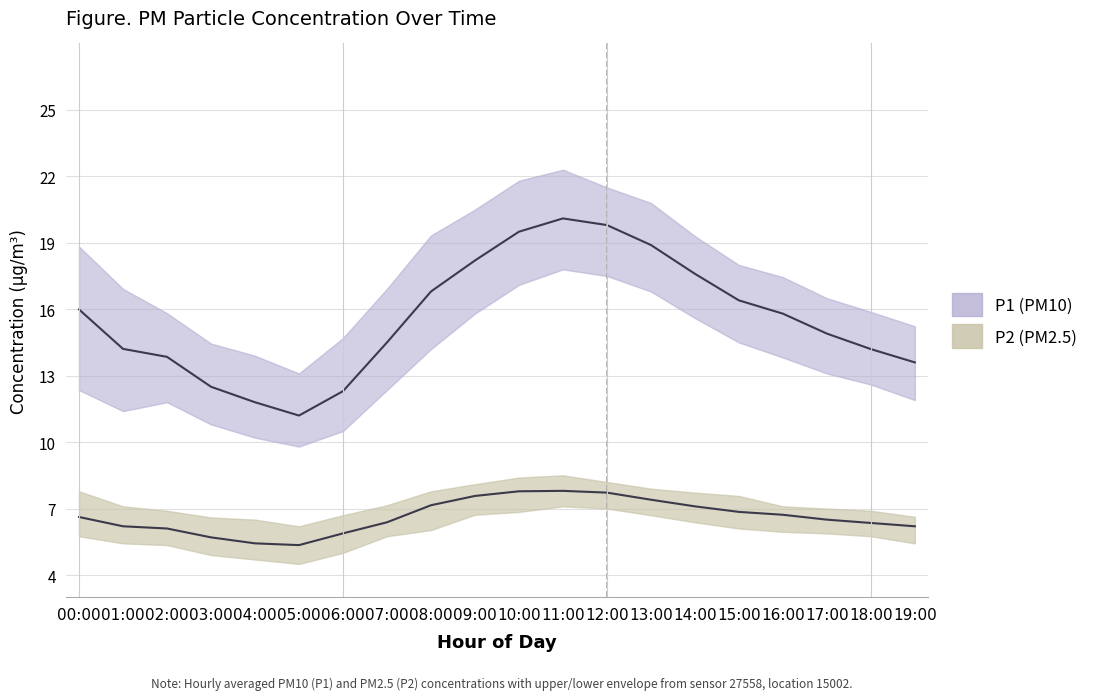

In P1, how many points are higher than both neighbors (excluding endpoints)?

1